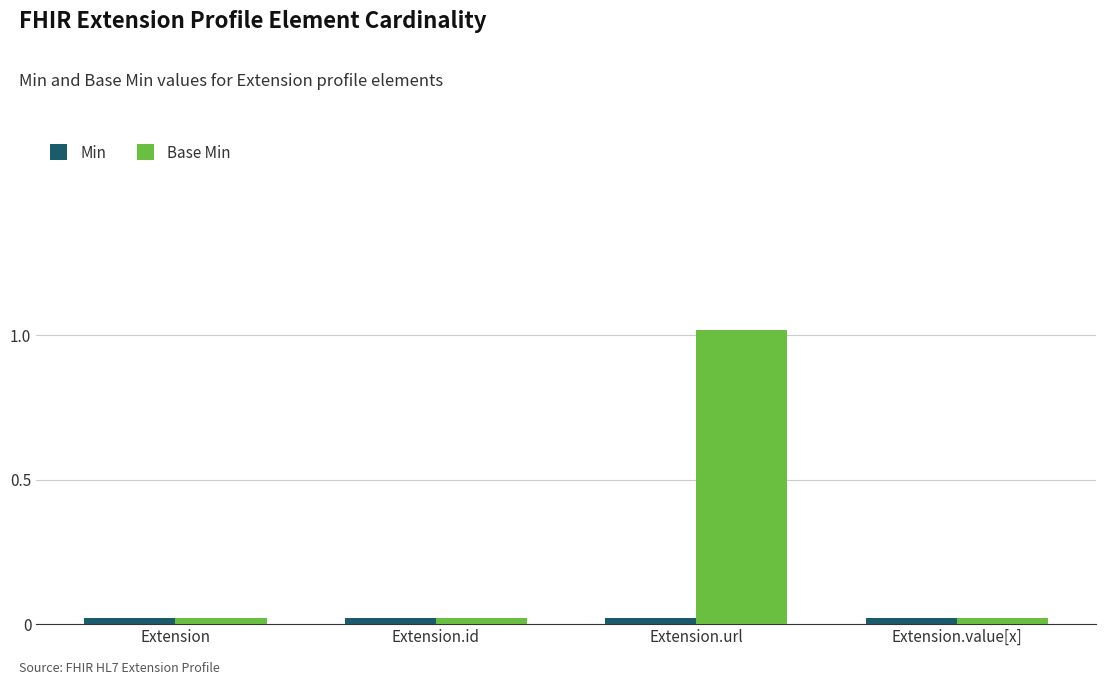

Count the number of data series in this chart.

2